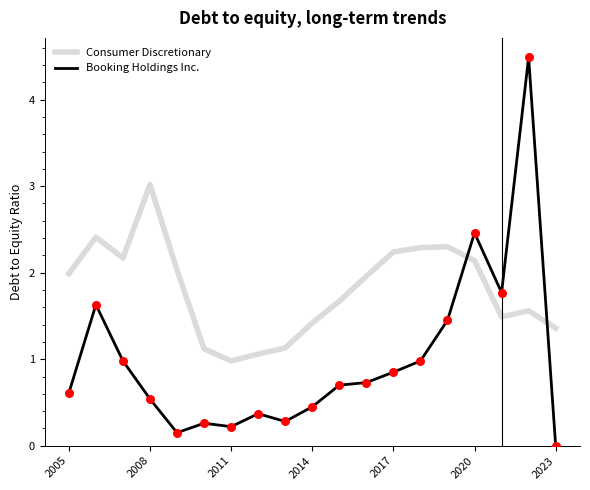

Which series has the largest range (max minus min)?

Booking Holdings Inc.